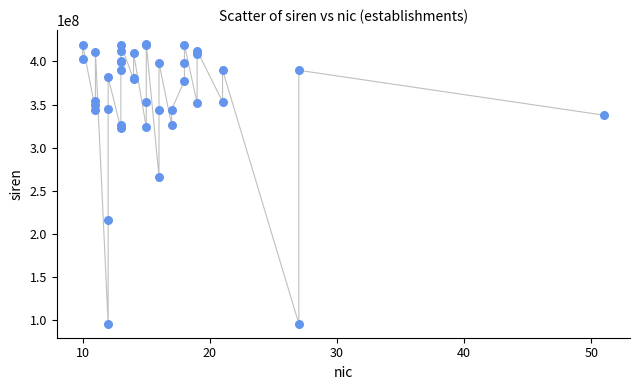

What Y value in the scatter plot is closest to 258159651?

266400795